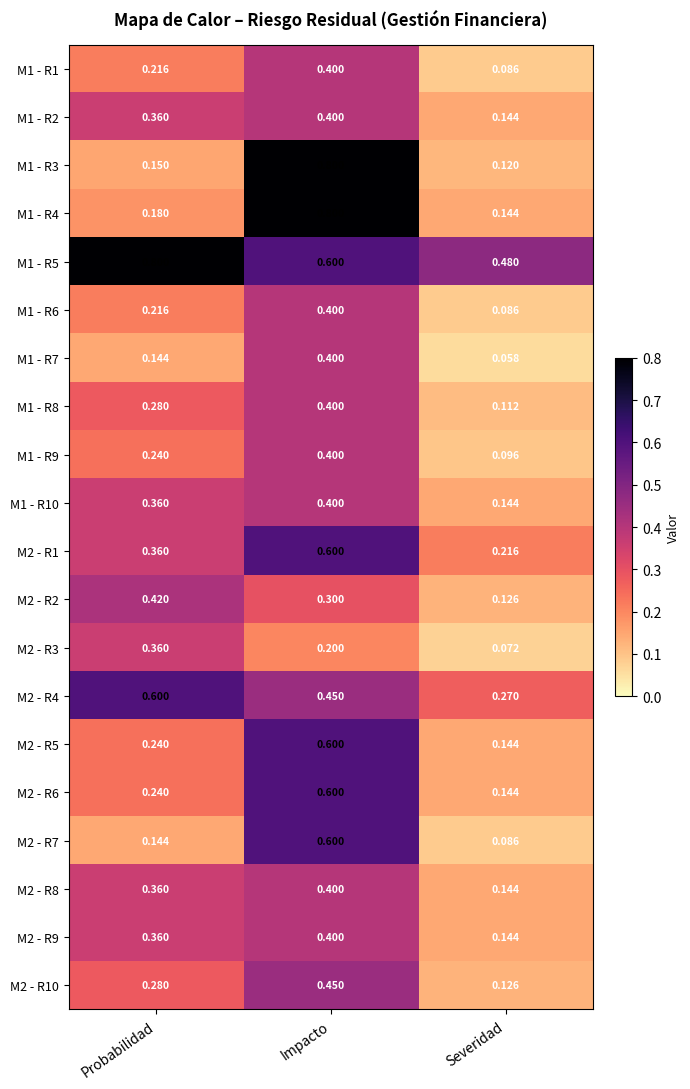

At which label is M2 - R9 closest to 0?

Severidad